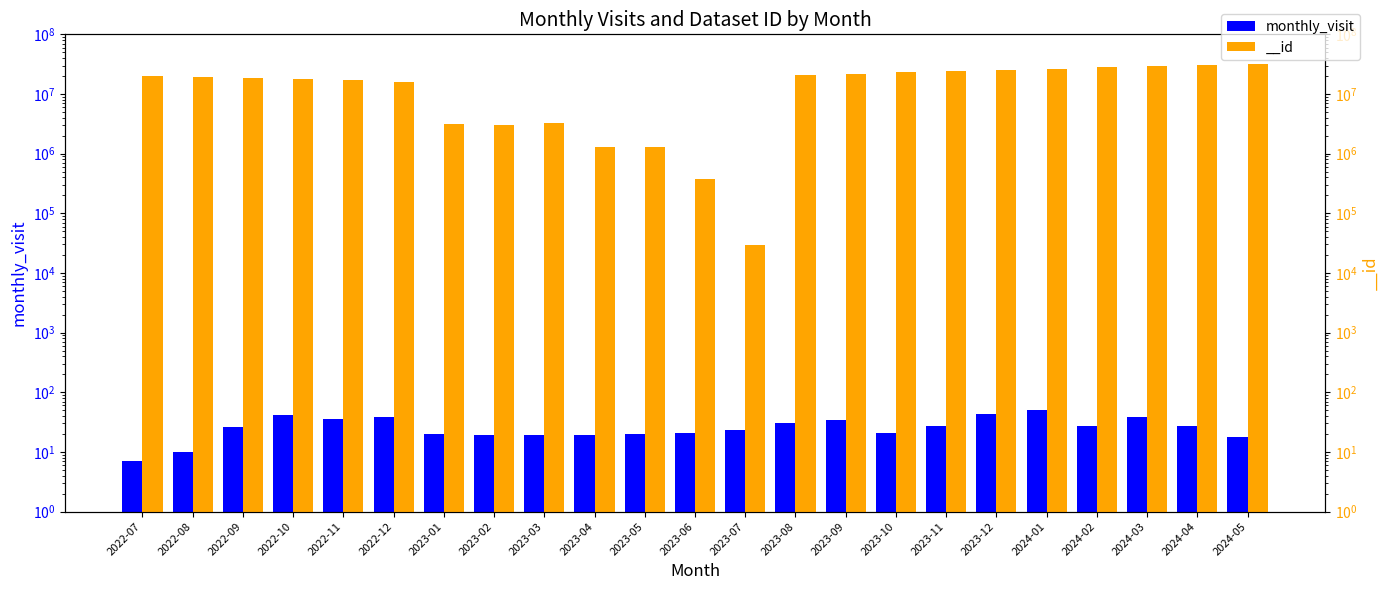

What is the change in value from 2023-07 to 2024-01?

+27